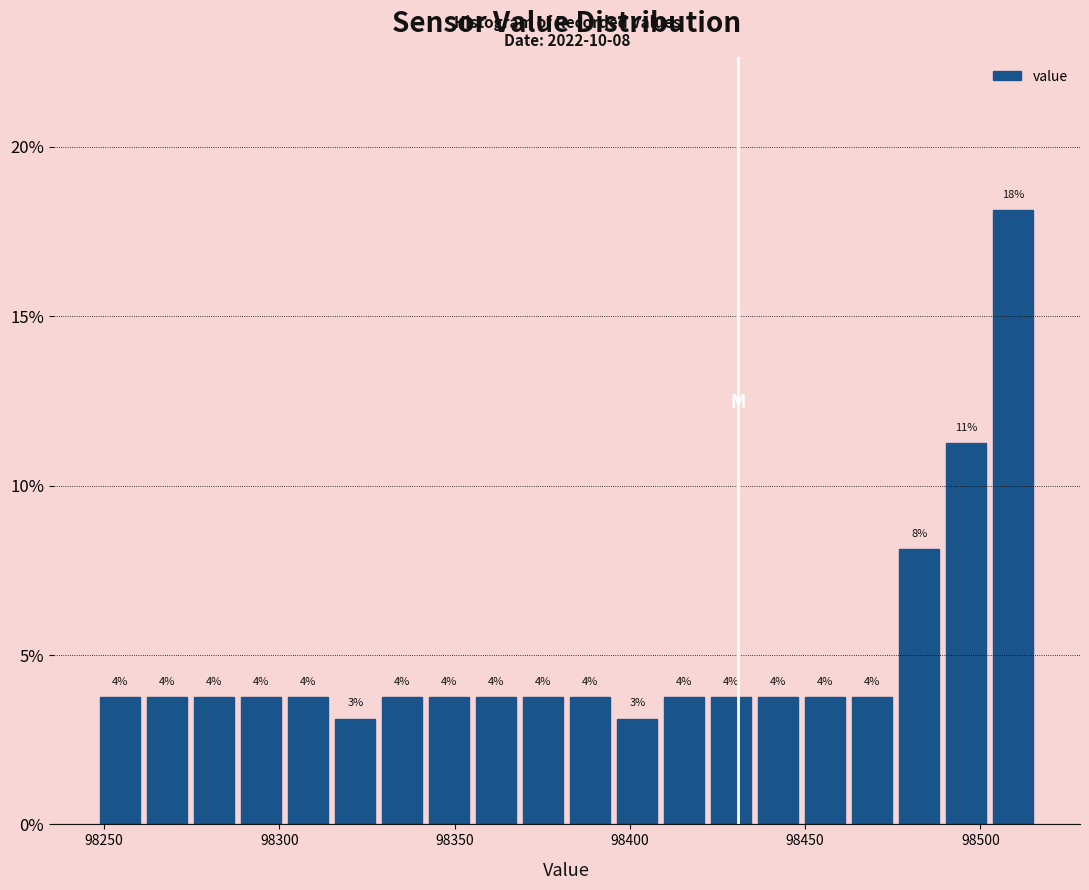

Read against the x-axis, roughly where is the centre of the tallest bar?

98510